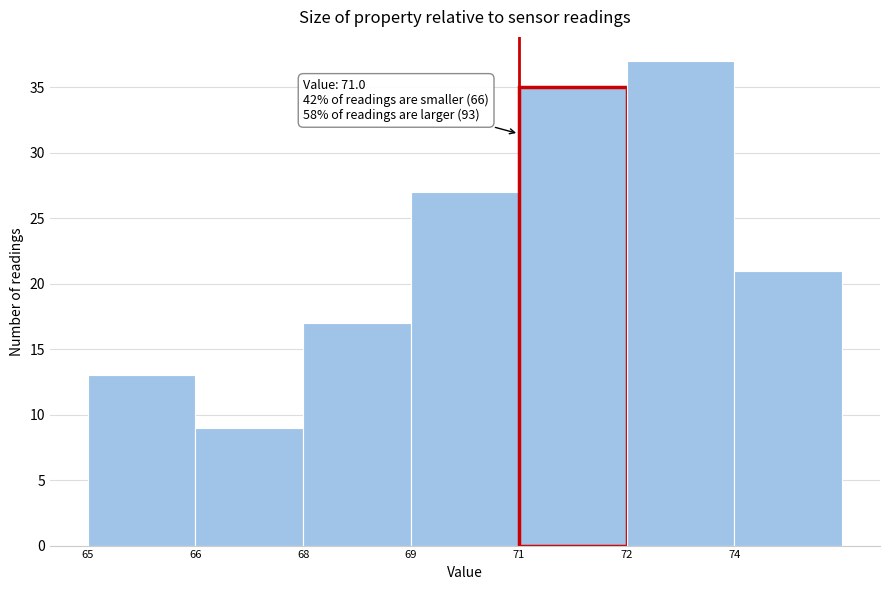

Reading left to right, what are all the values shown in this chart?

13	9	17	27	35	37	21